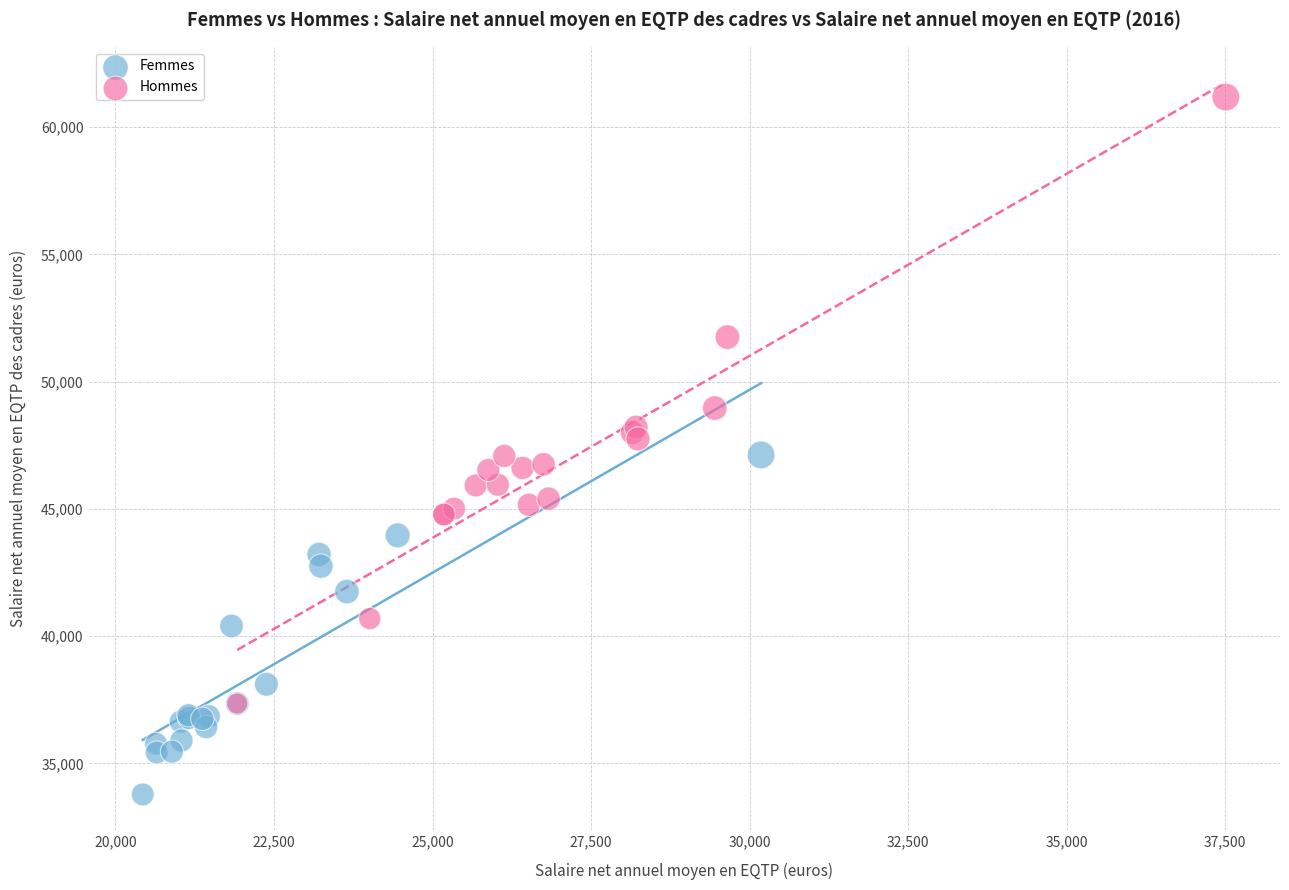

Which series reaches the minimum Y coordinate?

Femmes